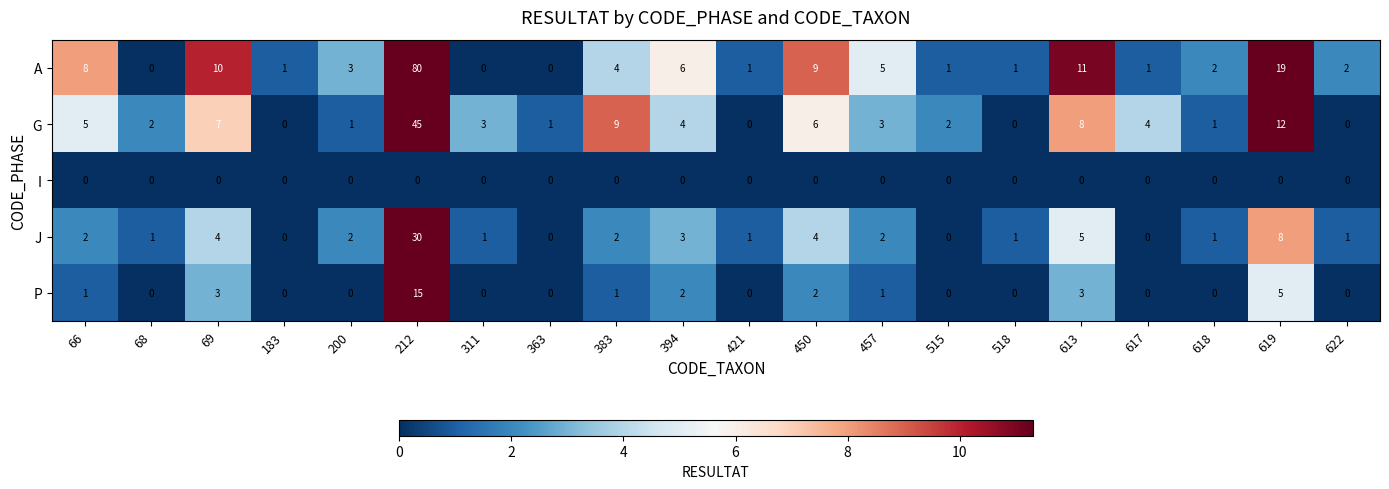

Which series has the largest range (max minus min)?

A